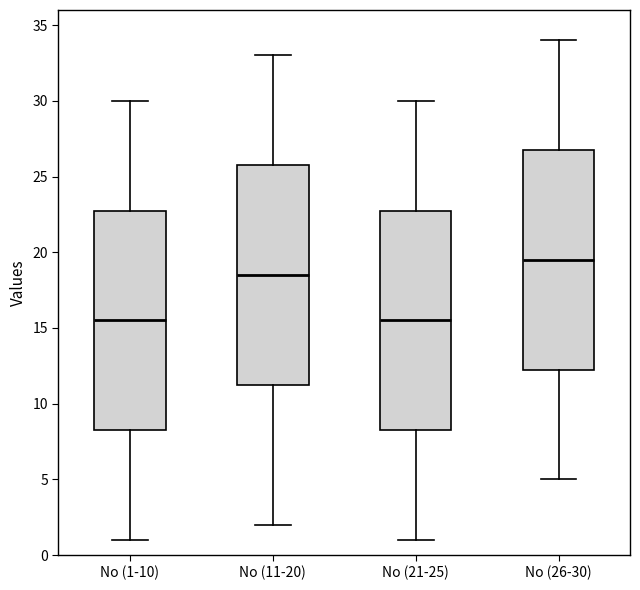

Reading left to right, read every box against the y-axis: the position of its median line, the range the box covers, and the ends of its whiskers. The values are not printed on the chart, so give them approximately, as read against the axis.

No (1-10): median 15.5, box 8.5 to 23.0, whiskers 1.0 to 30.0
No (11-20): median 18.5, box 11.5 to 26.0, whiskers 2.0 to 33.0
No (21-25): median 15.5, box 8.5 to 23.0, whiskers 1.0 to 30.0
No (26-30): median 19.5, box 12.5 to 27.0, whiskers 5.0 to 34.0